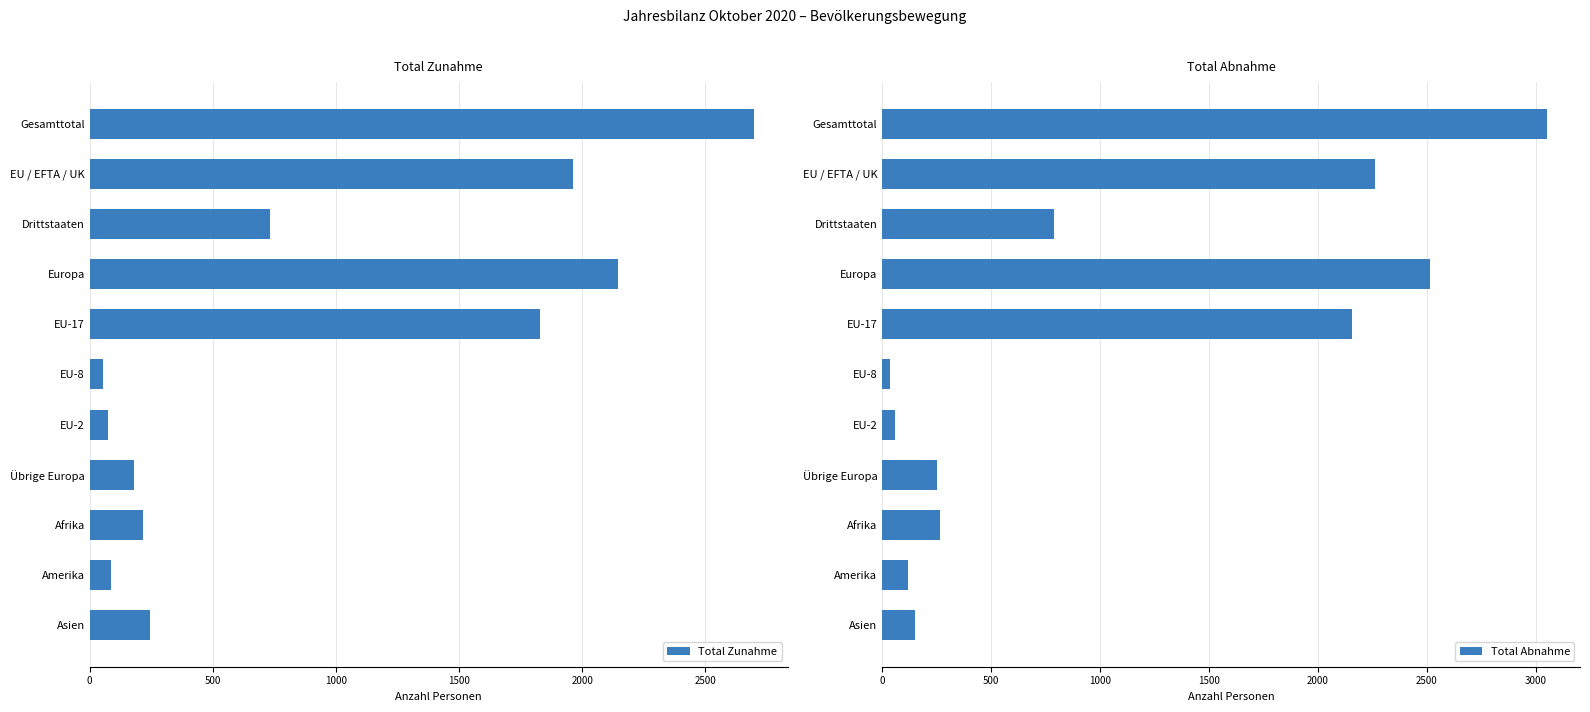

Are the bars grouped side by side (vs. stacked)?

Yes